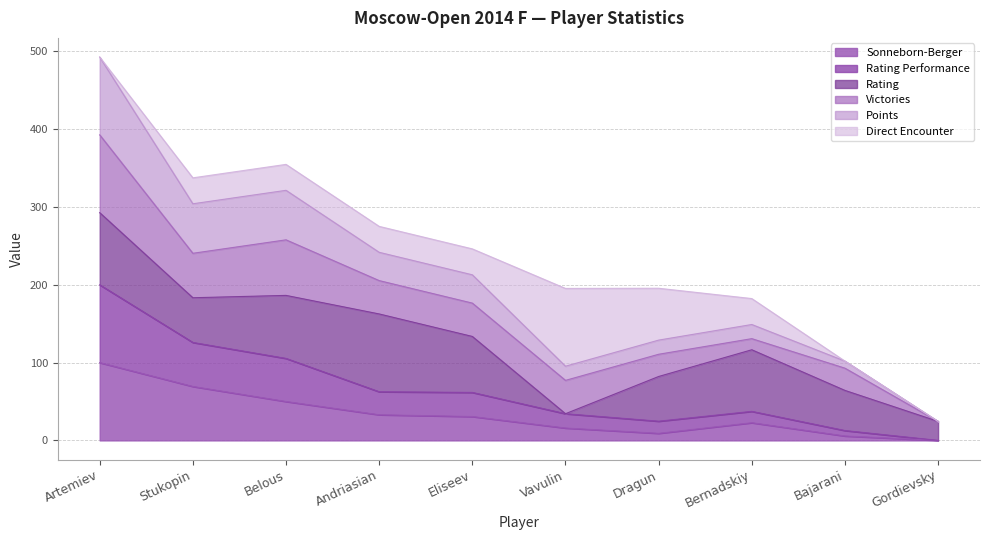

At which category is the sum across all series the highest?

Artemiev